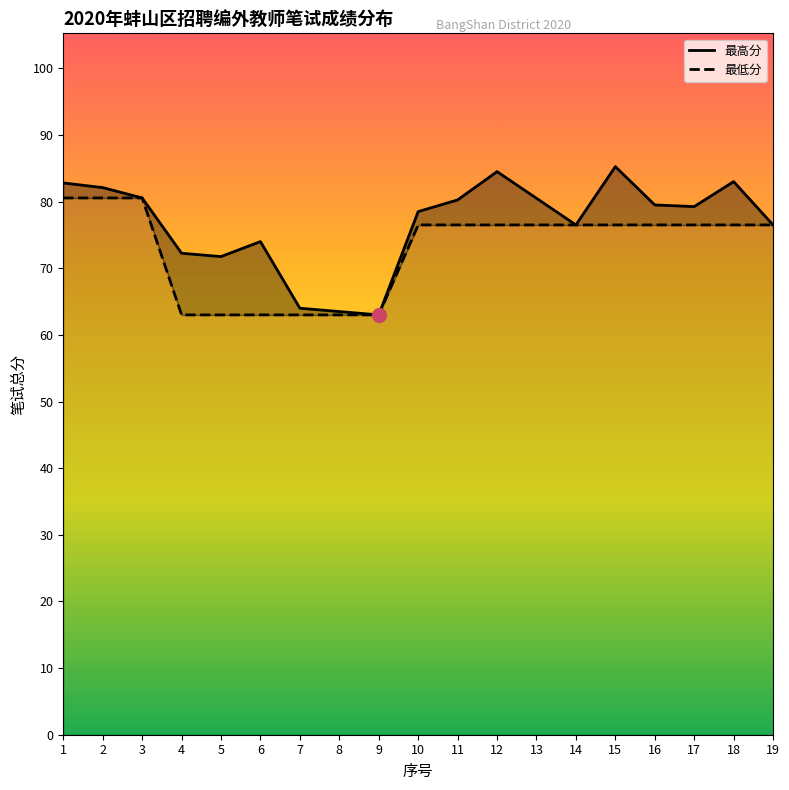

True or false: 最低分 and 最高分 cross at least once.

False